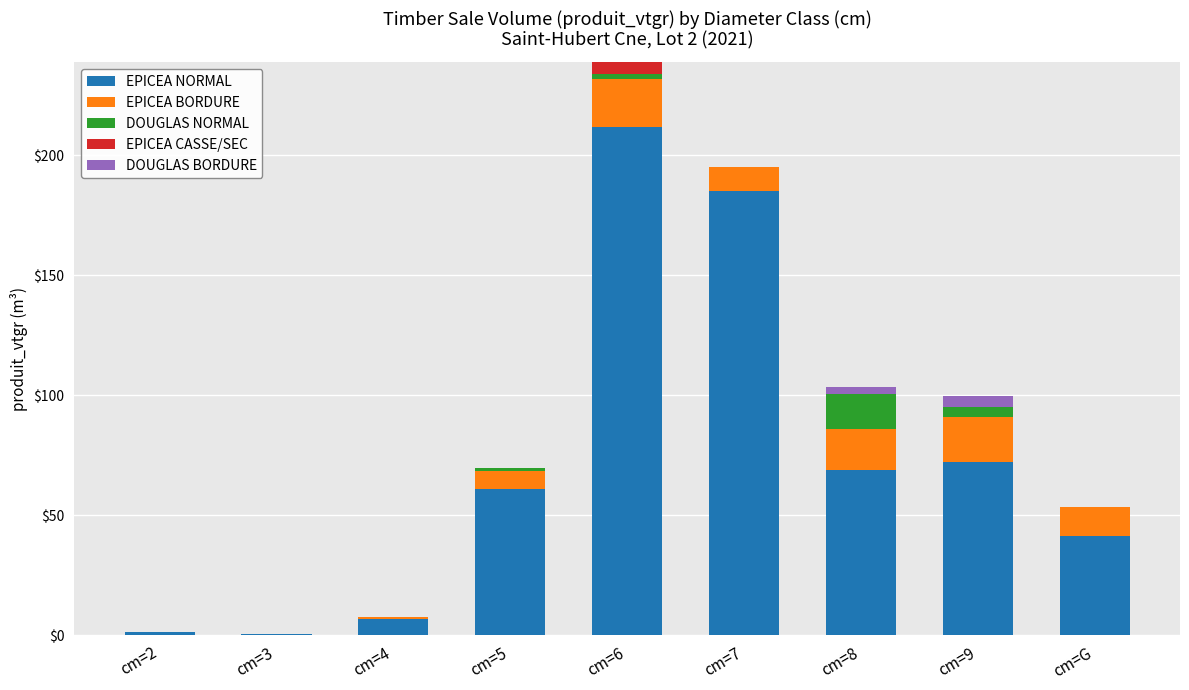

At which category is the sum across all series the highest?

cm=6